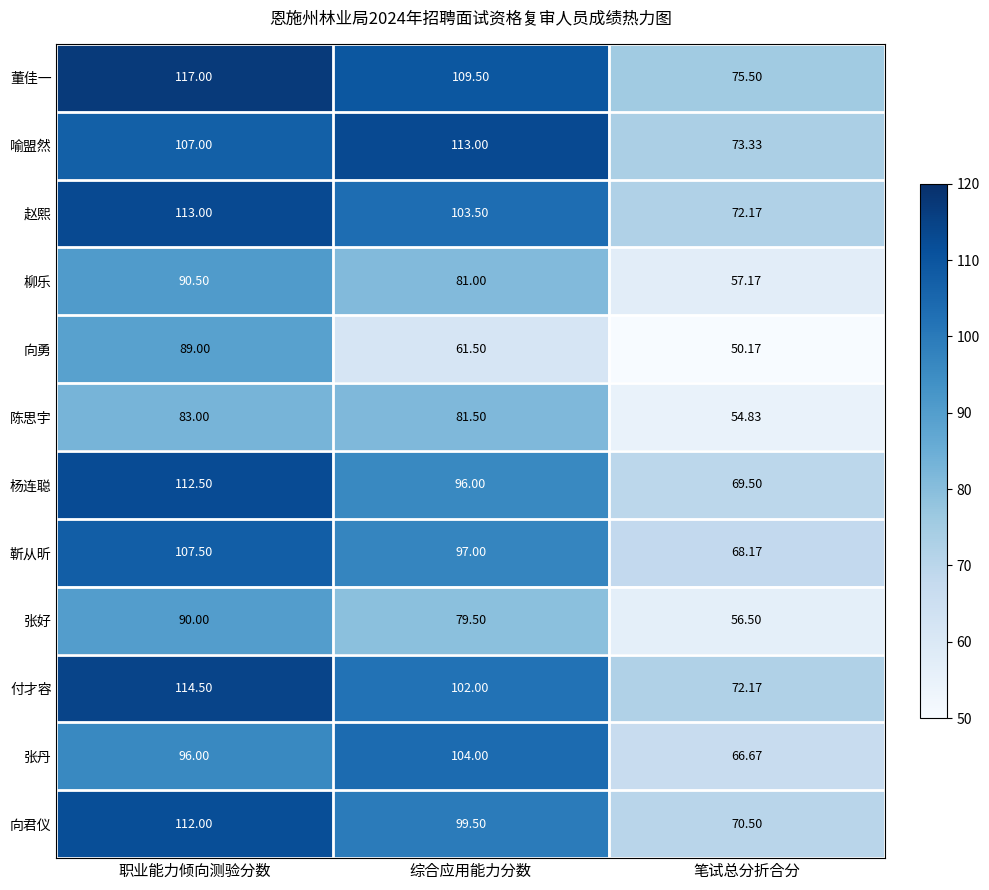

At which category is the sum across all series the highest?

职业能力倾向测验分数